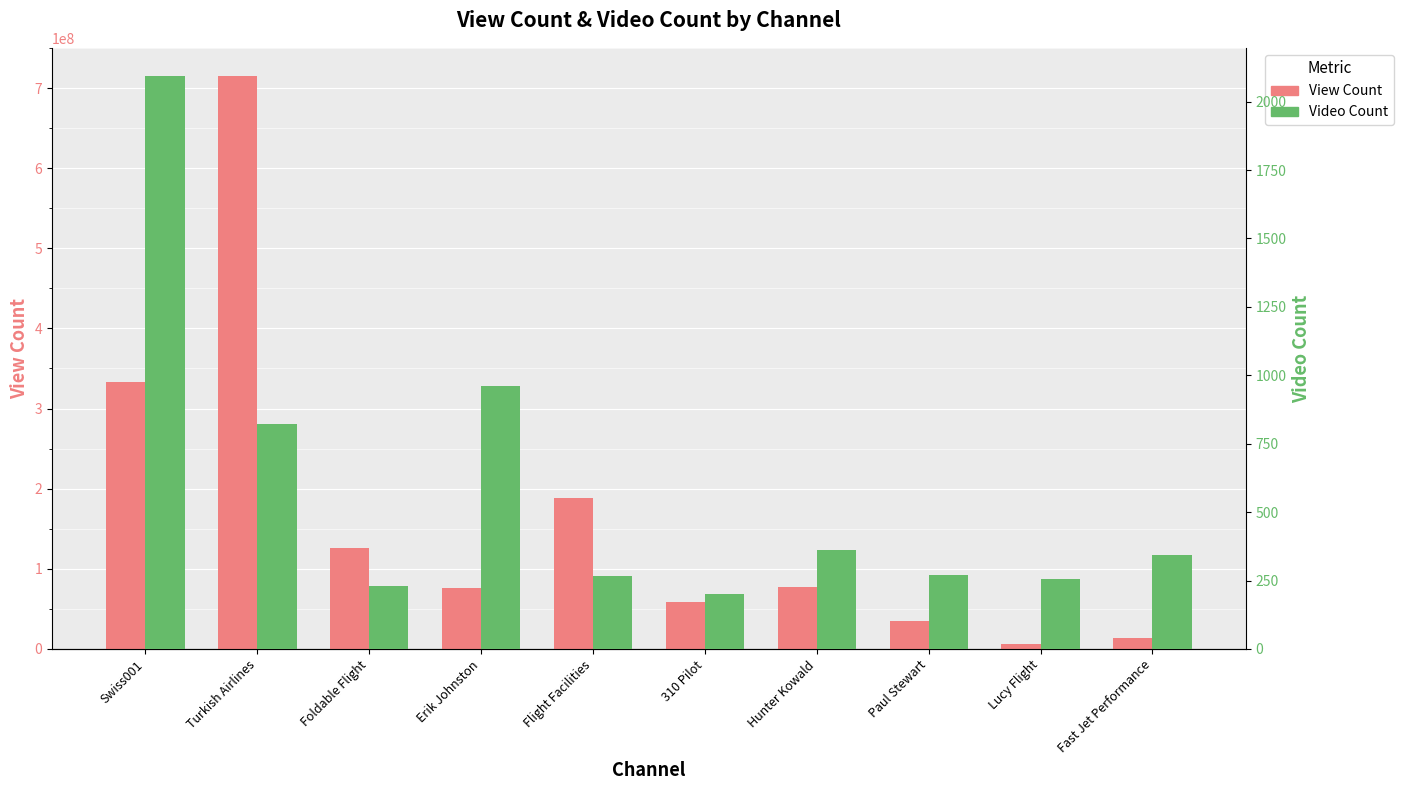

What is the difference between the Video Count values at Swiss001 and Foldable Flight?

1862